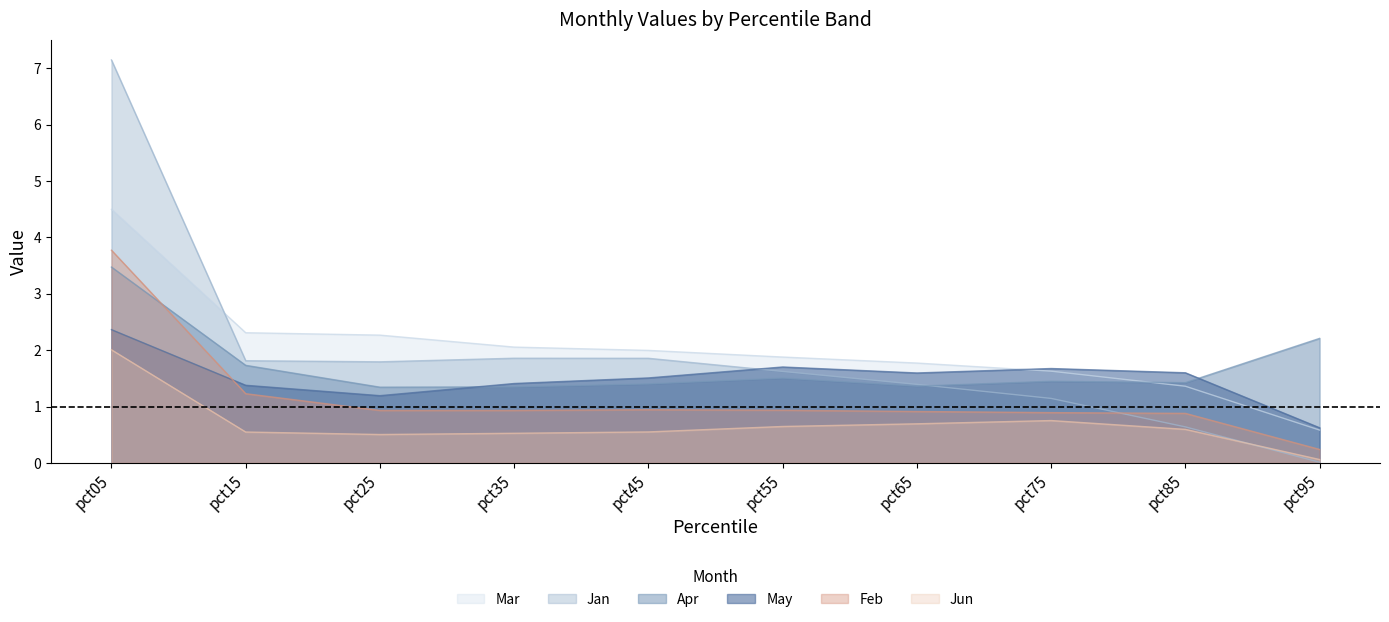

Rank the series at pct05 from highest to lowest value.

Jan, Mar, Feb, Apr, May, Jun